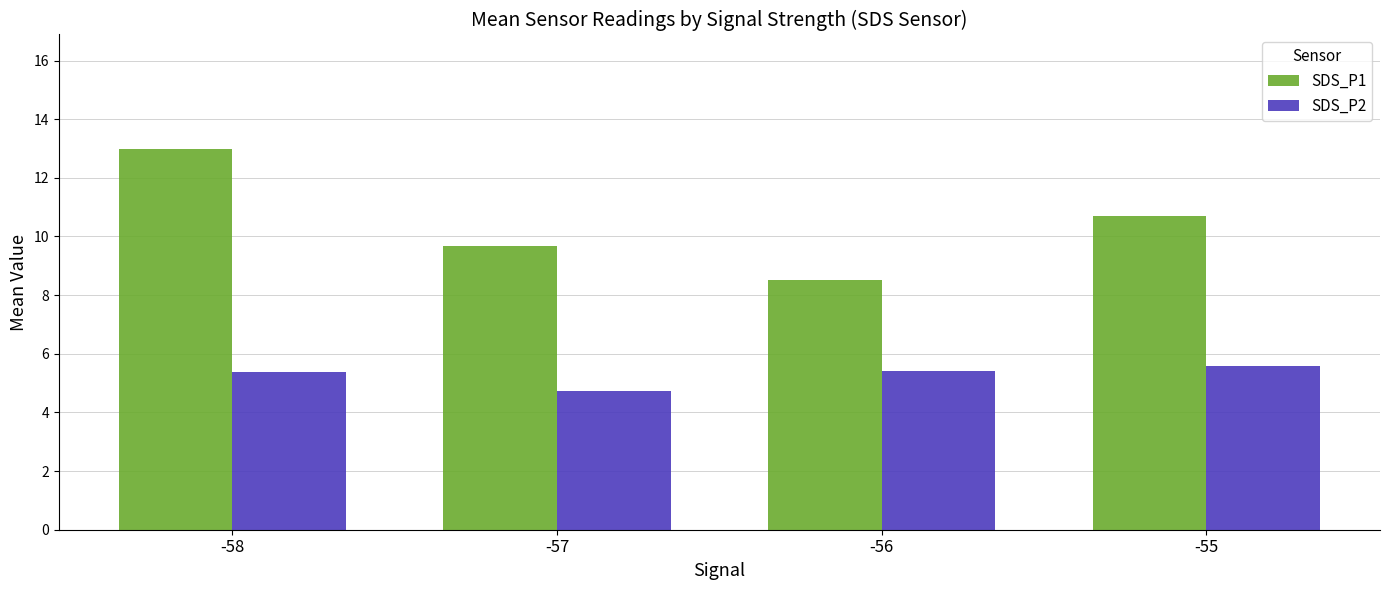

Where does the SDS_P2 series first go above 5?

-58